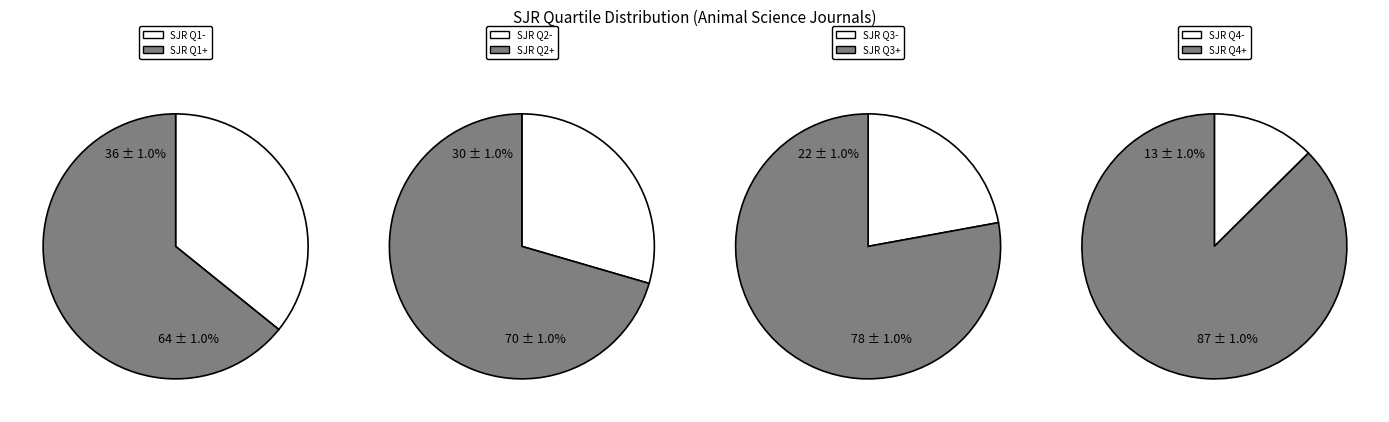

To the nearest percent, what portion does Q3 represent?

22%